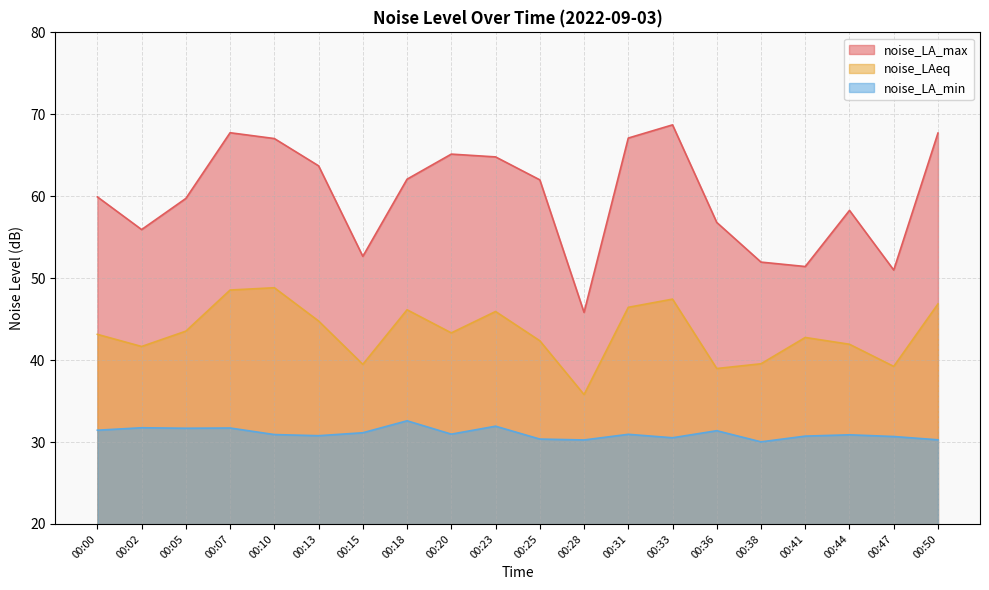

How many distinct data groups are displayed?

3